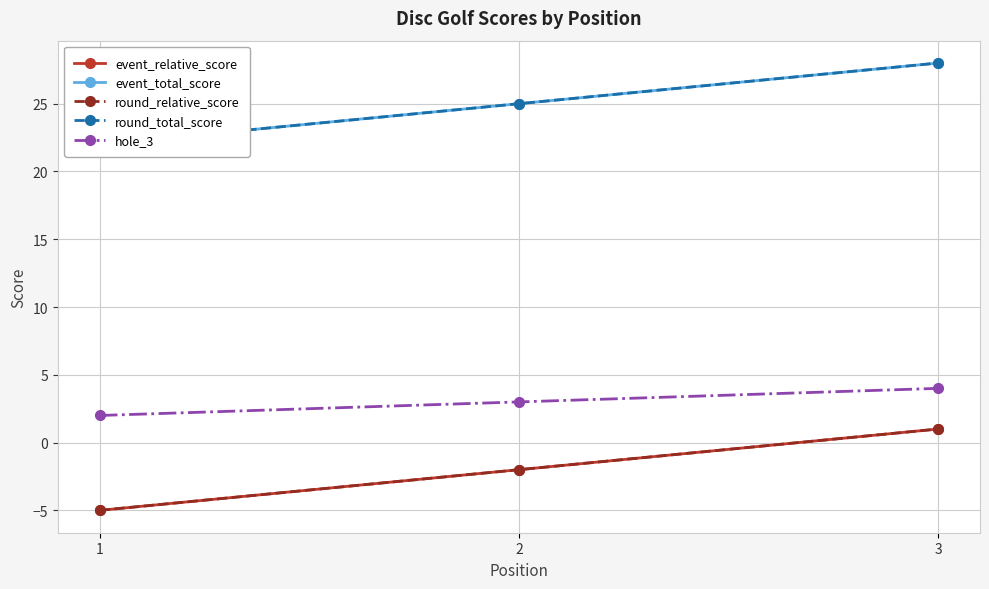

At how many categories does at least one series exceed 13?

3